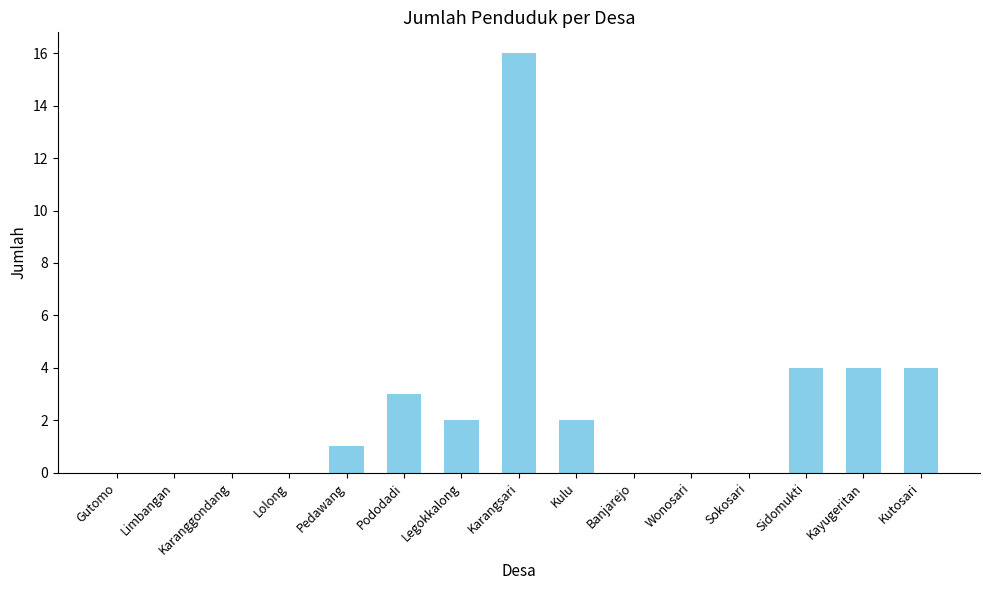

Reading left to right, transcribe all the data shown in this chart.

Gutomo=0	Limbangan=0	Karanggondang=0	Lolong=0	Pedawang=1	Pododadi=3	Legokkalong=2	Karangsari=16	Kulu=2	Banjarejo=0	Wonosari=0	Sokosari=0	Sidomukti=4	Kayugeritan=4	Kutosari=4